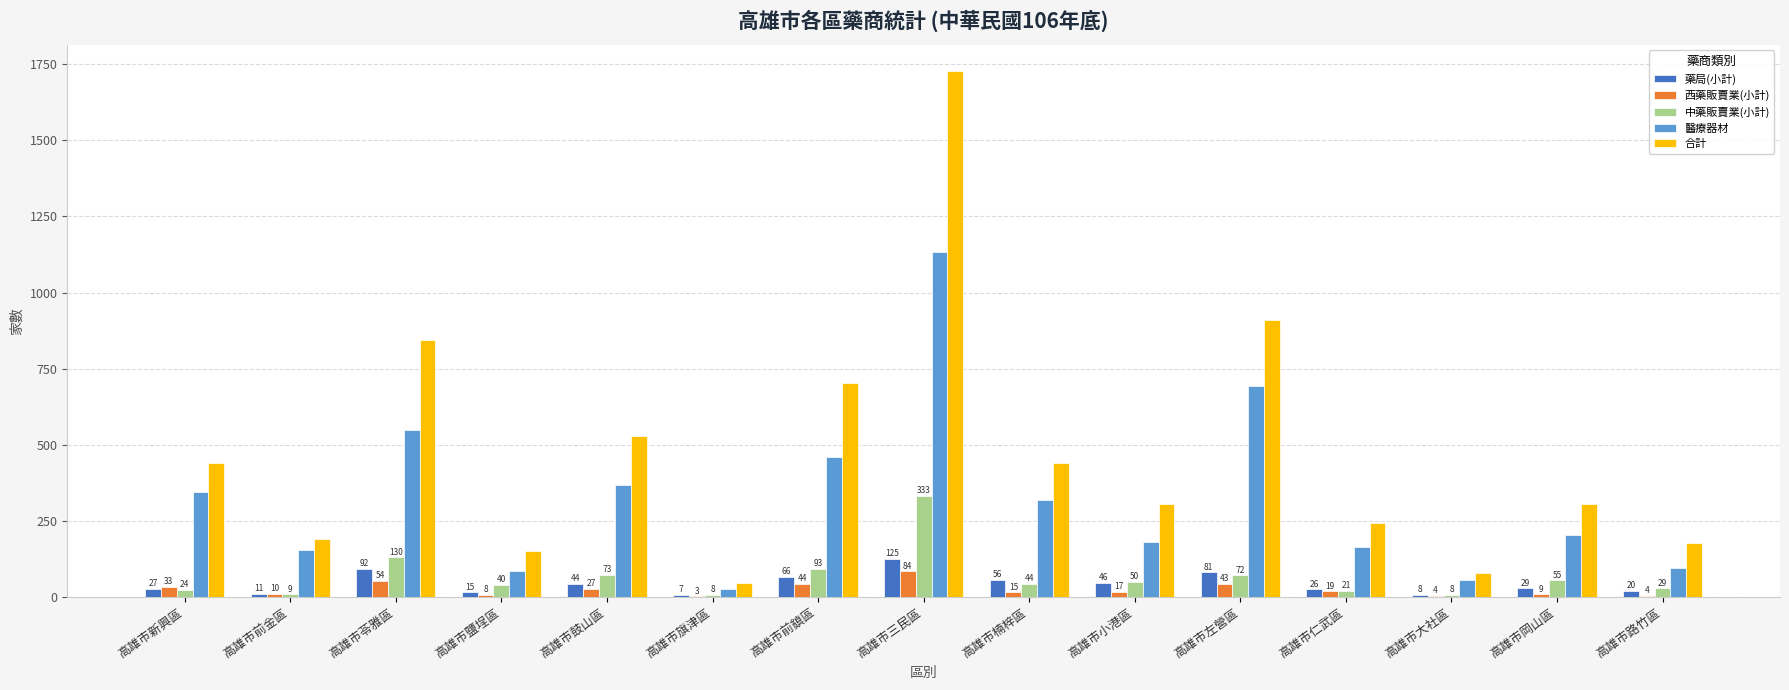

What is the sum of all 藥局(小計) values?

653